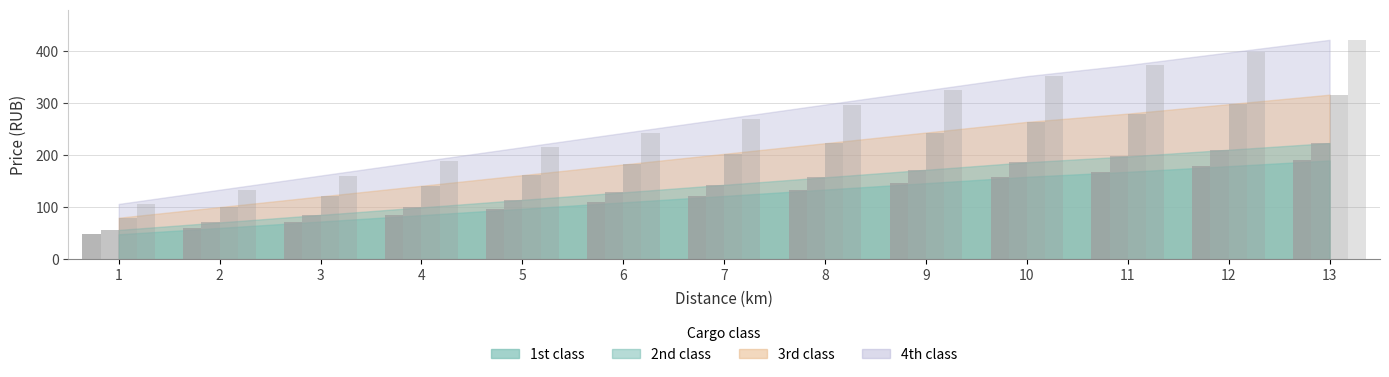

How many bars are there in total?

52